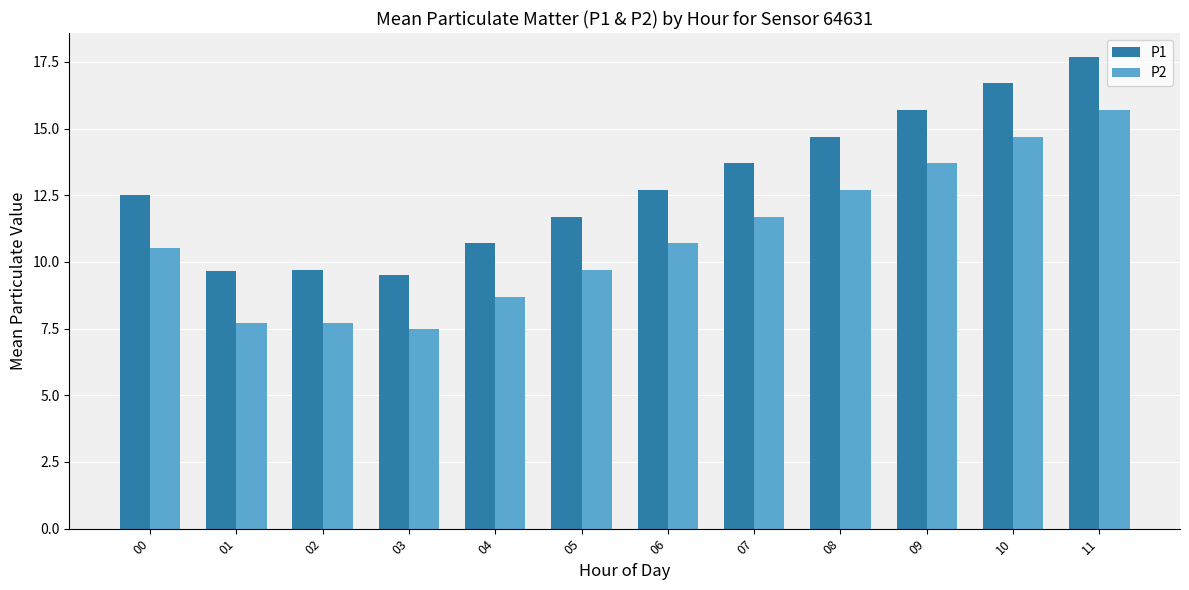

Rank the series at 09 from highest to lowest value.

P1, P2